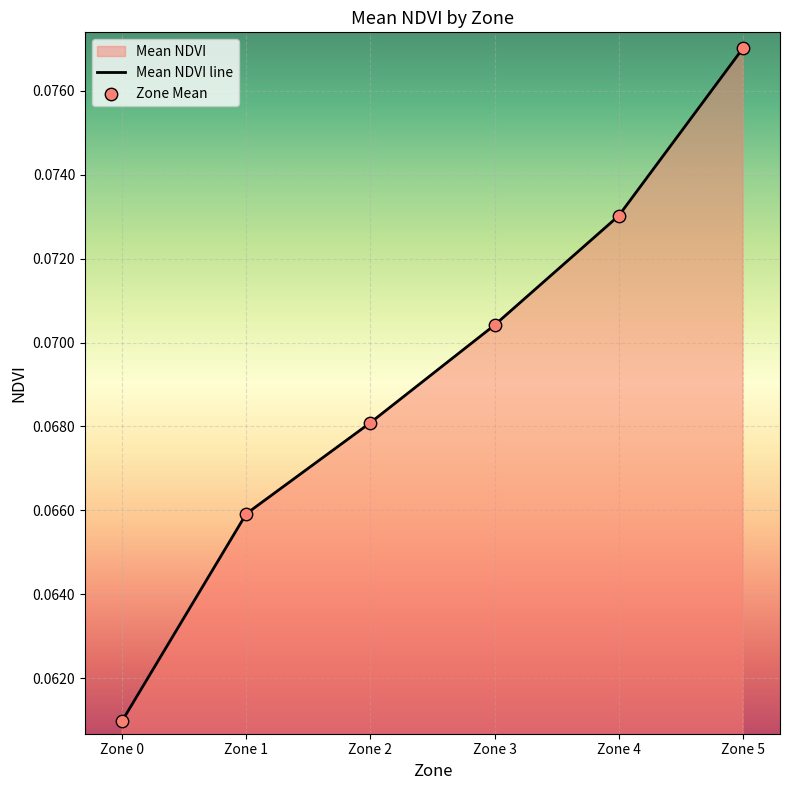

True or false: there are more than 1 points higher than both neighbors.

False